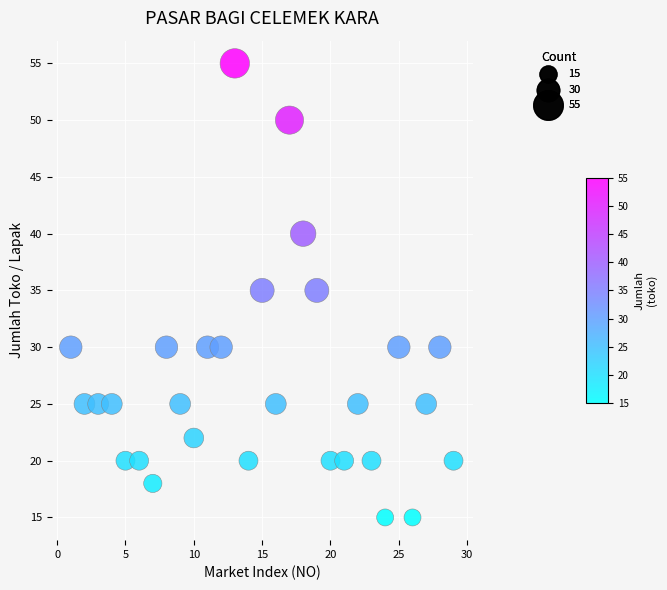

What is the range of X values (max minus min)?

28